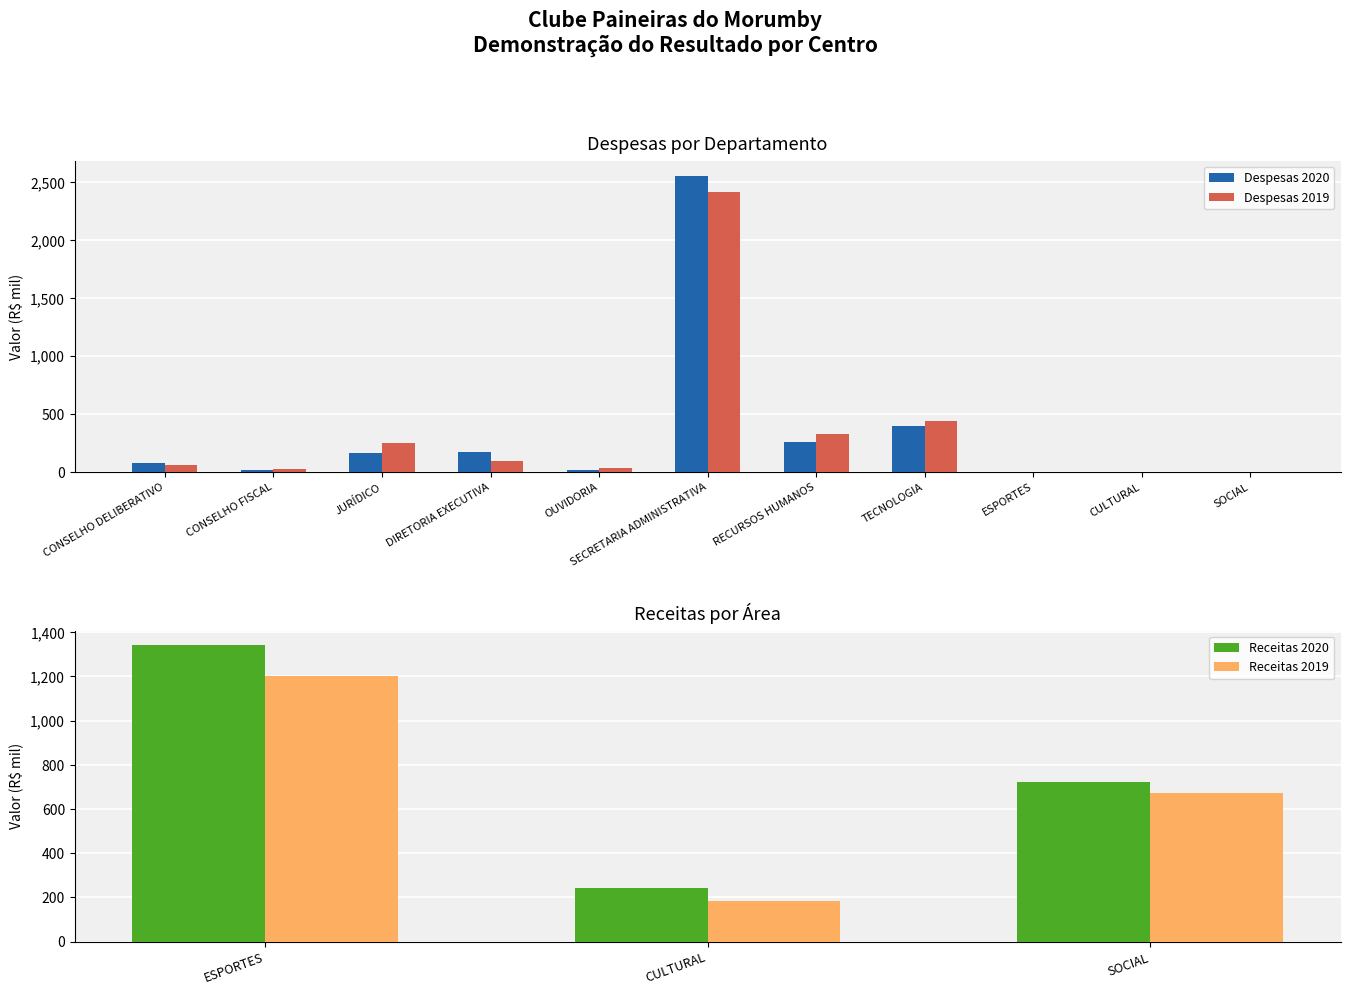

At which label does Despesas 2020 first exceed 73?

JURÍDICO